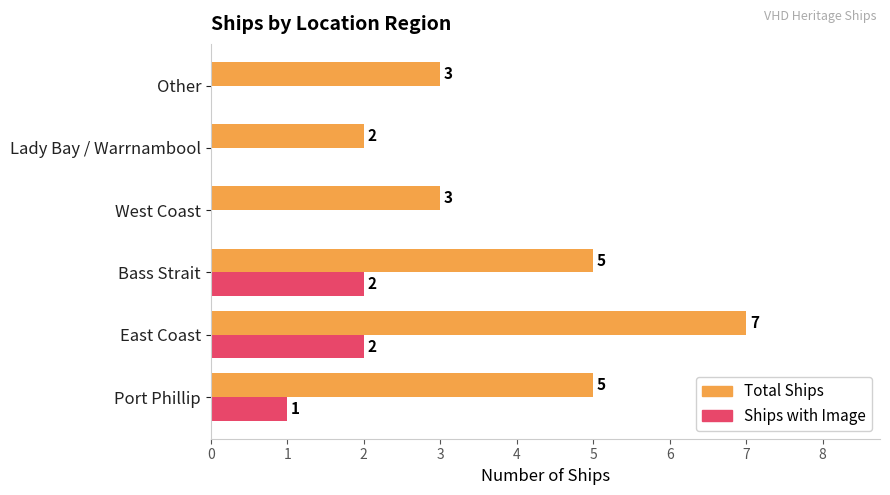

At which category is the sum across all series the highest?

East Coast